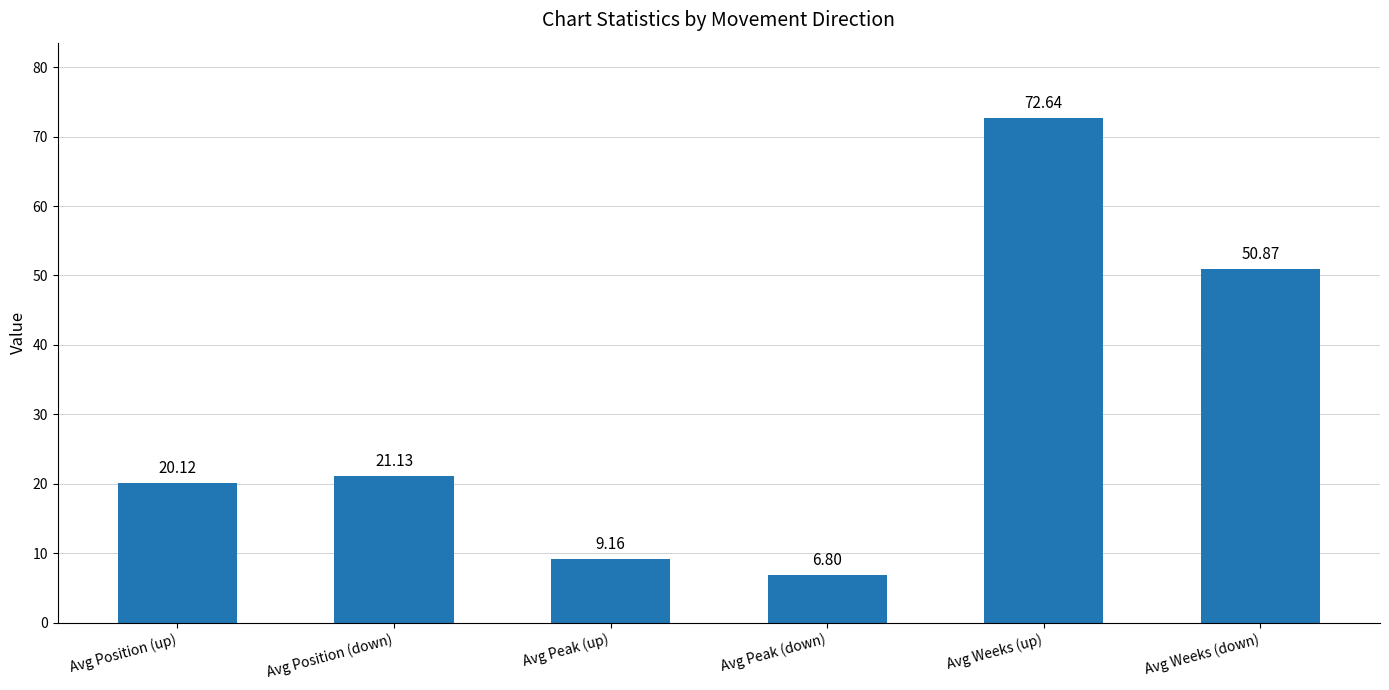

Is it true that the value at Avg Peak (down) is 2.6?

False